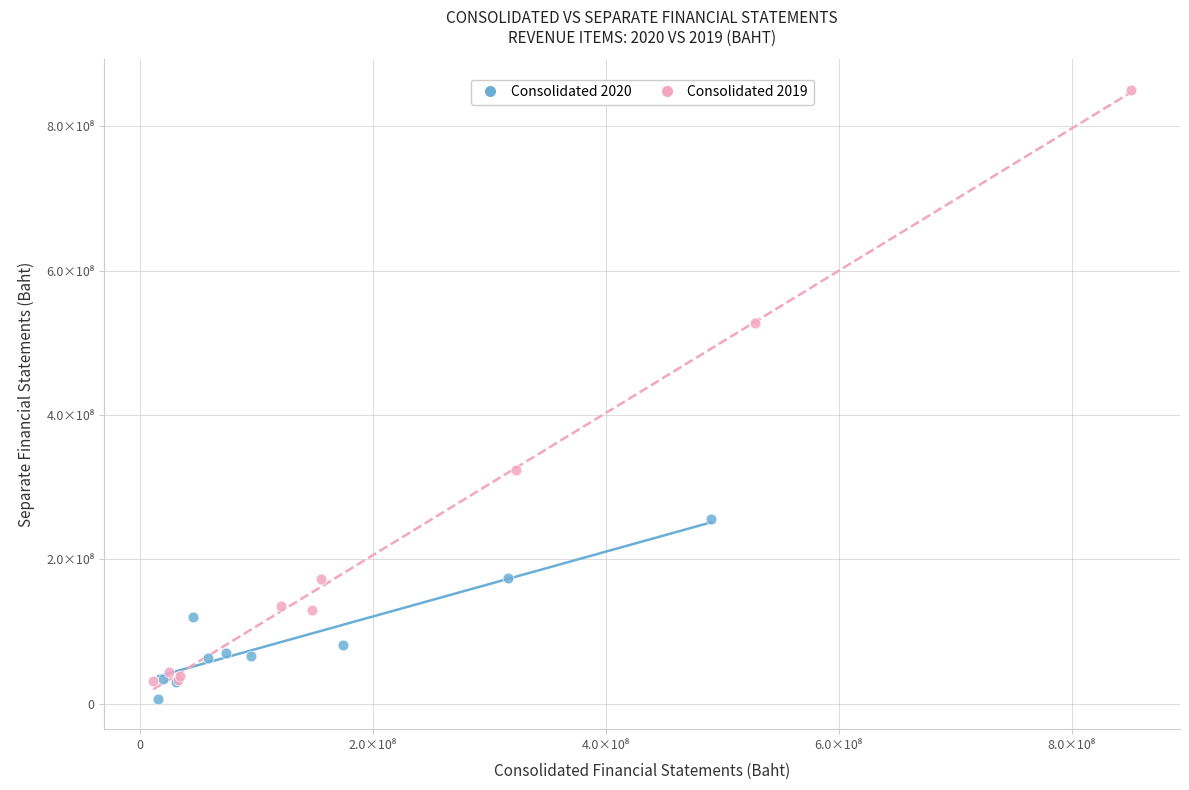

Which series has the widest spread of Y values?

Consolidated 2019